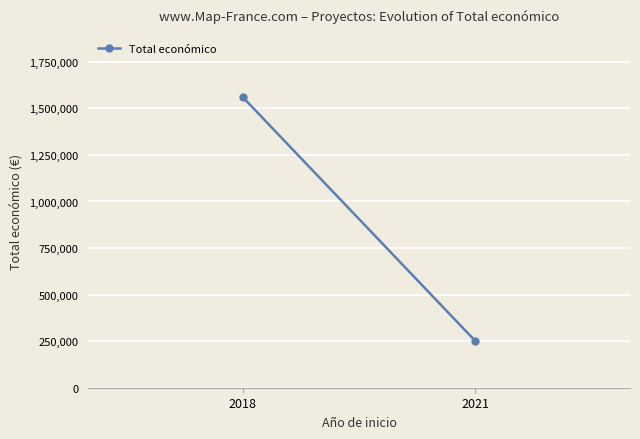

How many categories are shown in the chart?

2